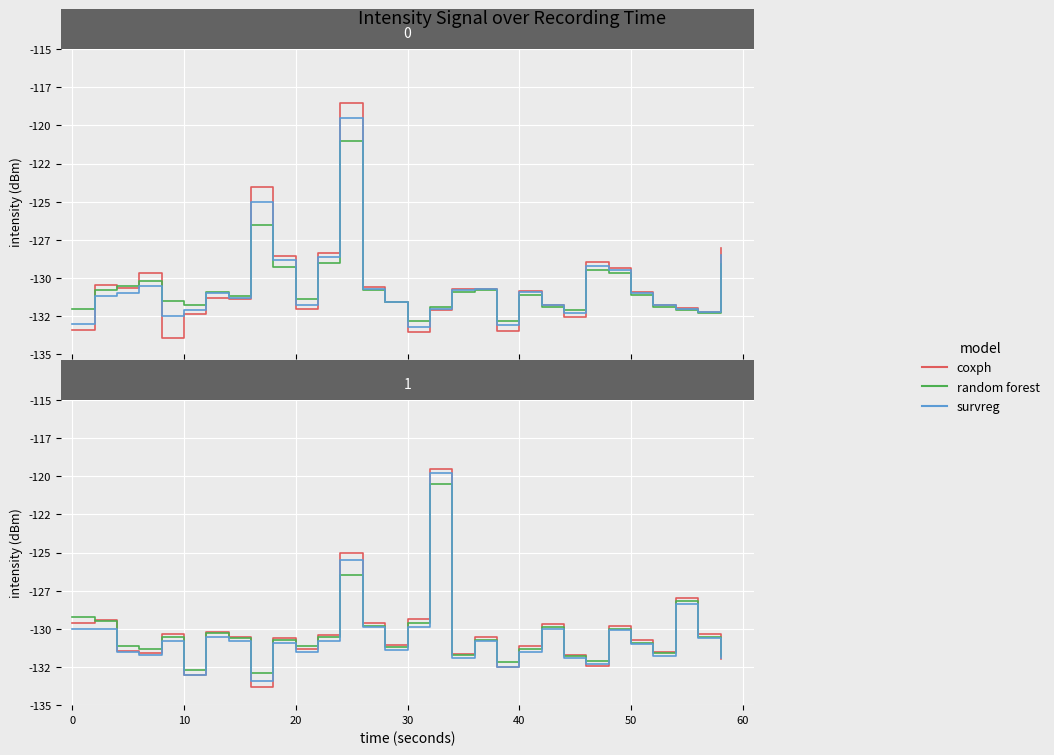

Is the value of survreg at 10 greater than the value of coxph at 17?

Yes